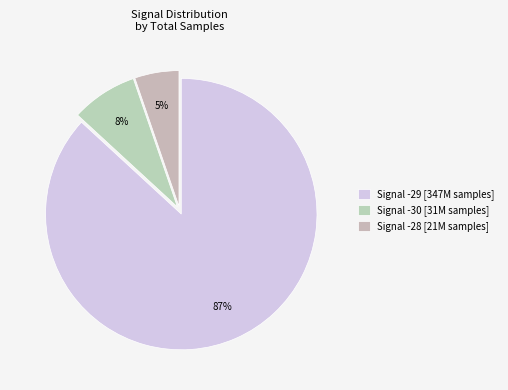

Count the number of slices in the pie.

3